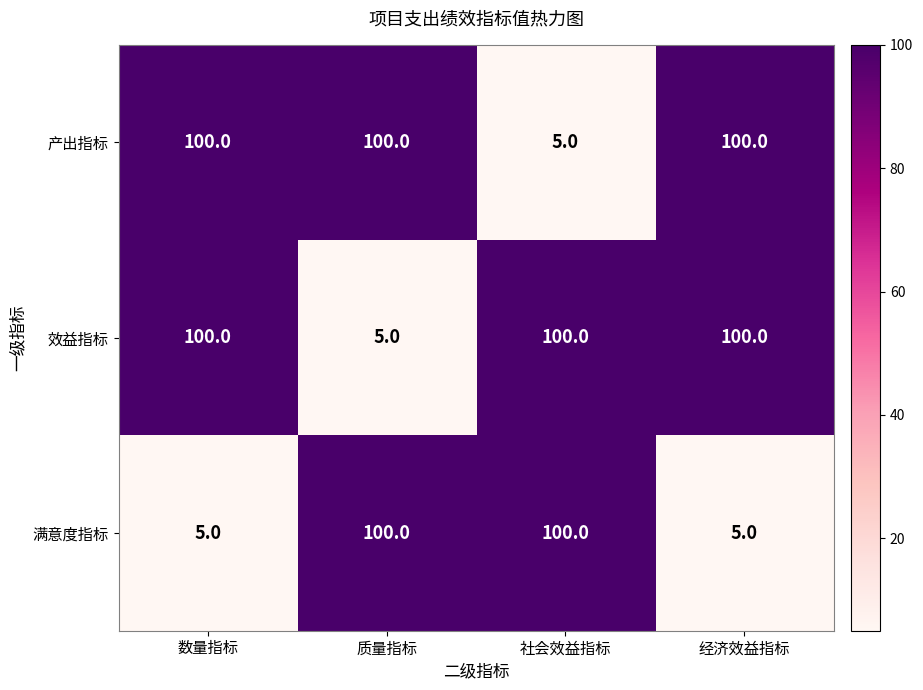

What is the lowest value of the 产出指标 series?

5